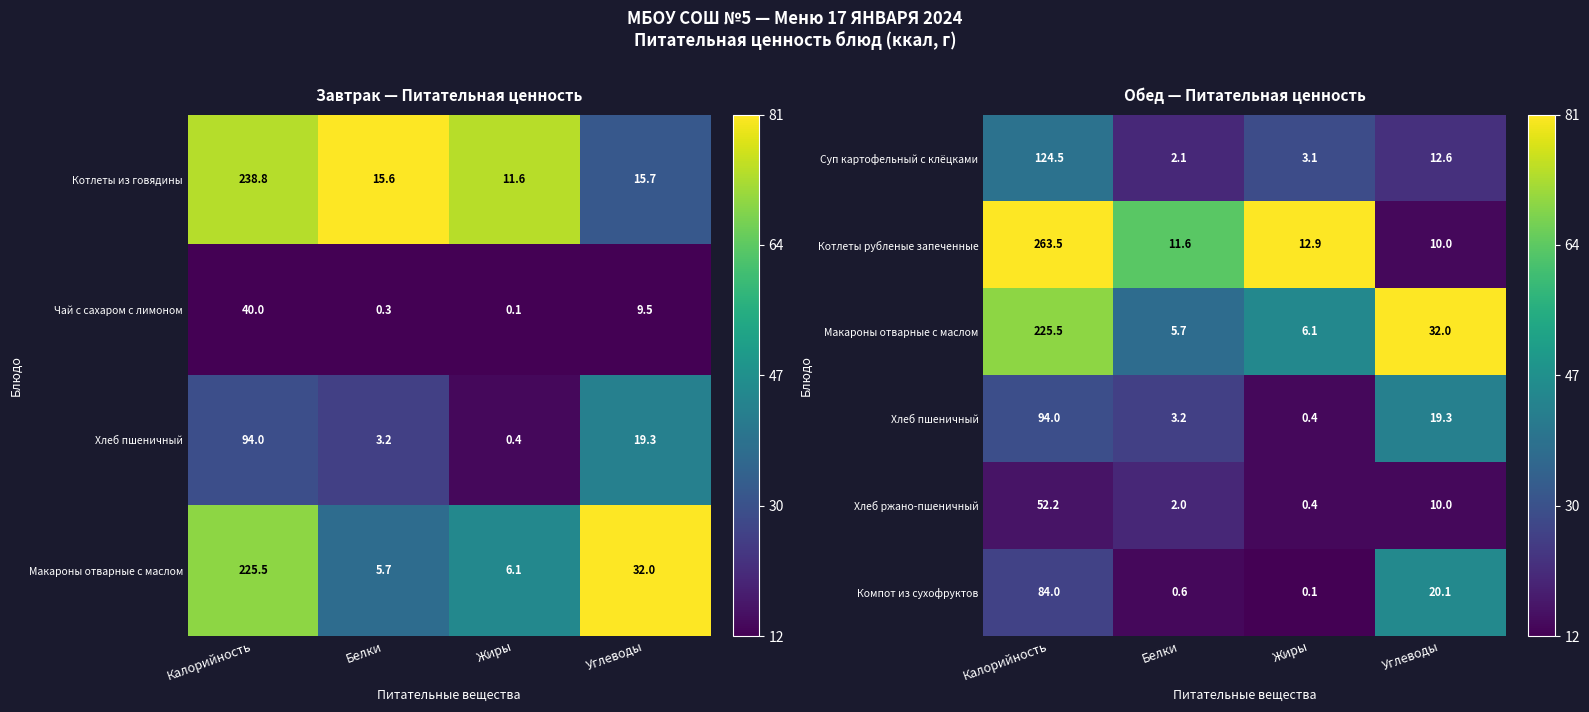

Rank the categories by Компот из сухофруктов value from lowest to highest.

Жиры, Белки, Углеводы, Калорийность